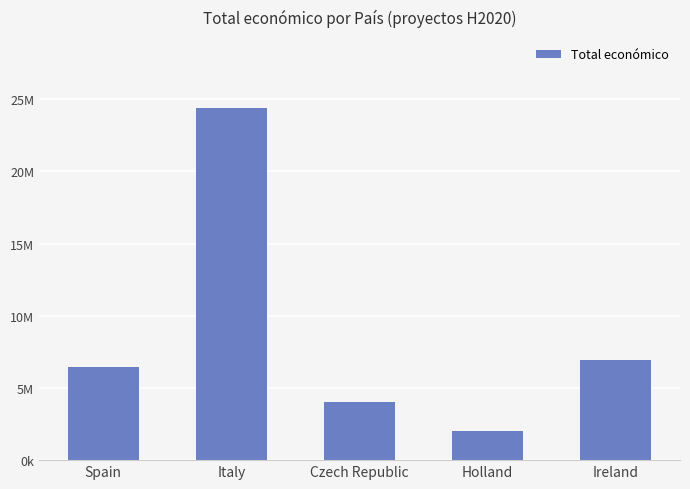

What is the smallest value displayed?

1998299